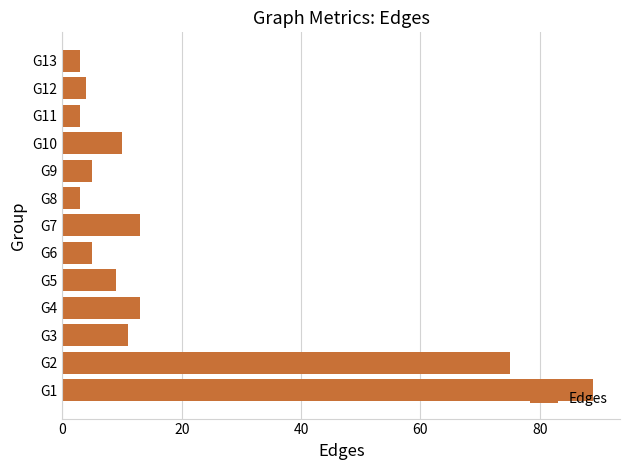

What is the smallest value displayed?

3